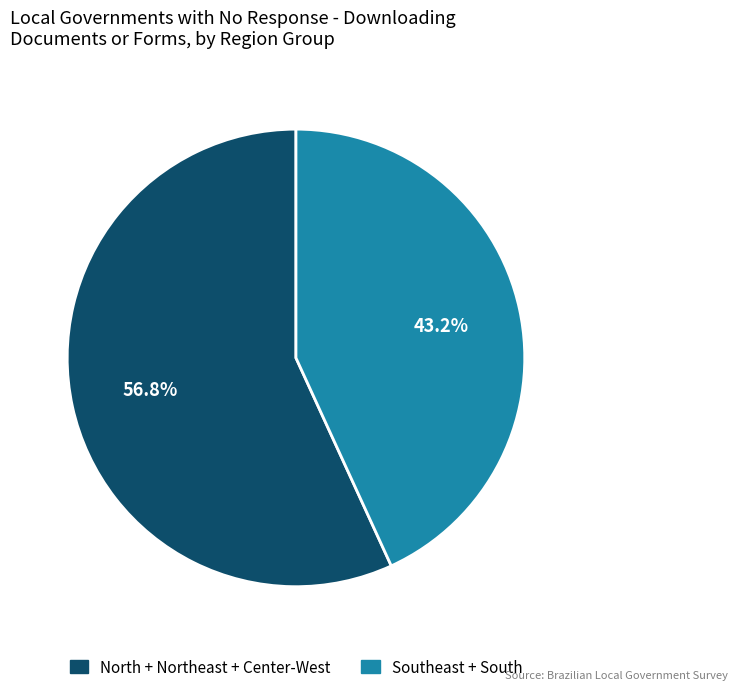

How many segments does this pie chart have?

2